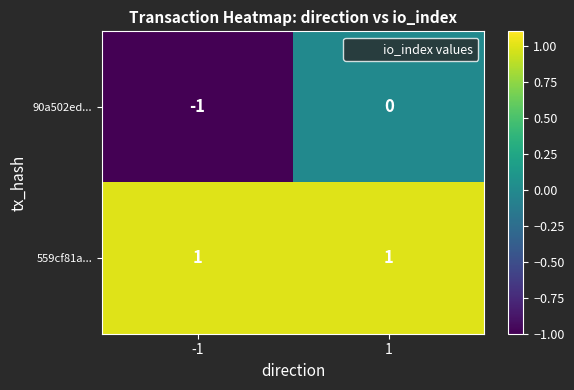

What is the minimum value shown in the chart?

-1